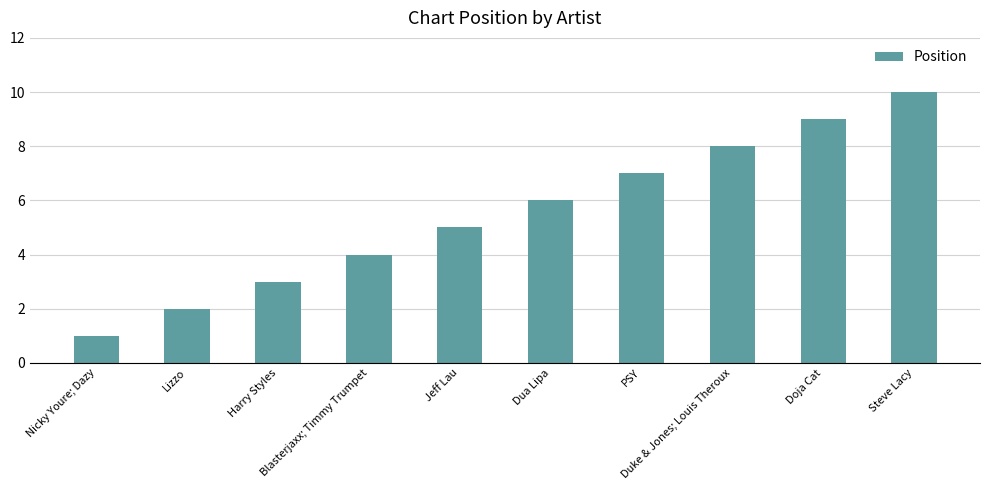

Reading left to right, transcribe all the data shown in this chart.

Nicky Youre; Dazy=1	Lizzo=2	Harry Styles=3	Blasterjaxx; Timmy Trumpet=4	Jeff Lau=5	Dua Lipa=6	PSY=7	Duke & Jones; Louis Theroux=8	Doja Cat=9	Steve Lacy=10